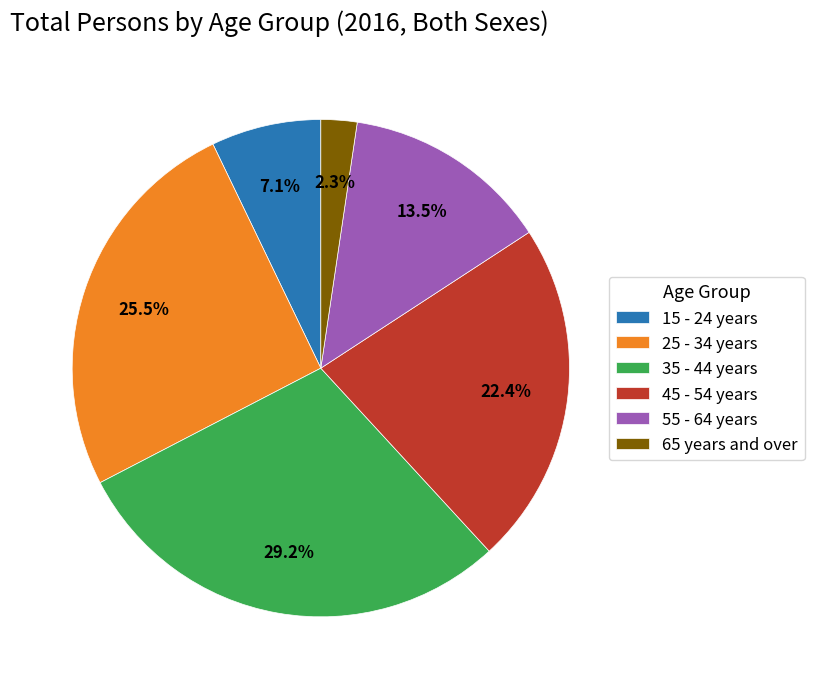

Combined, what portion of the pie is 35 - 44 years and 45 - 54 years?

51.6%